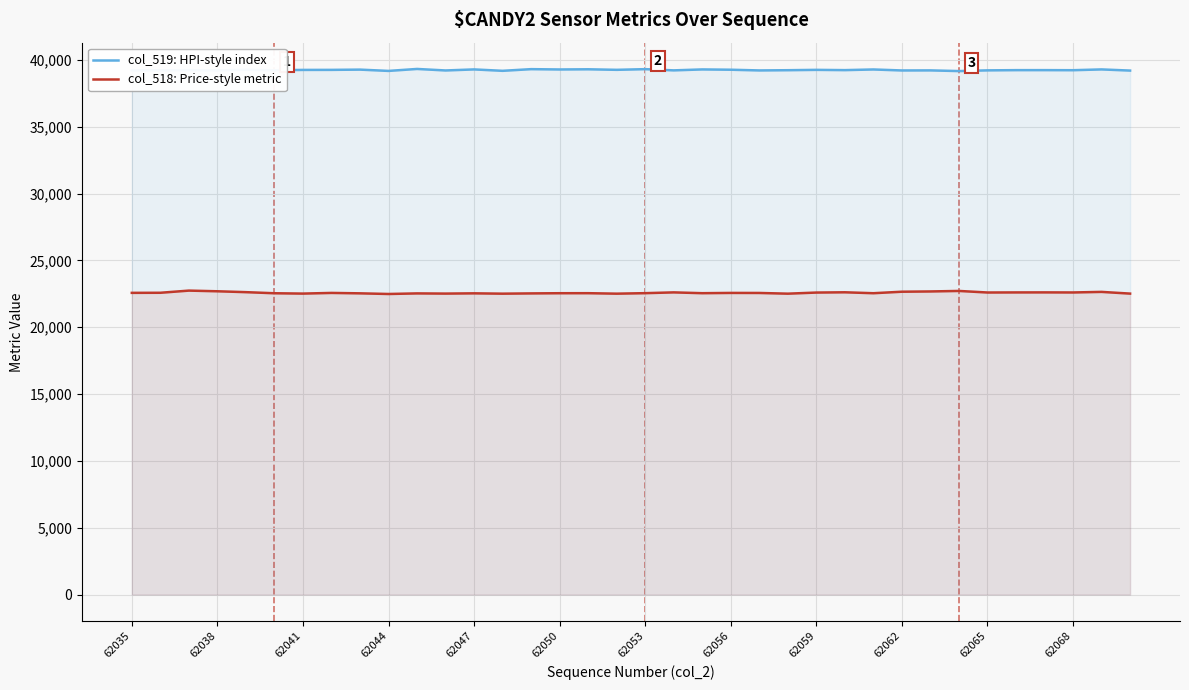

How many values in the col_518: Price-style metric series exceed 22565?

16